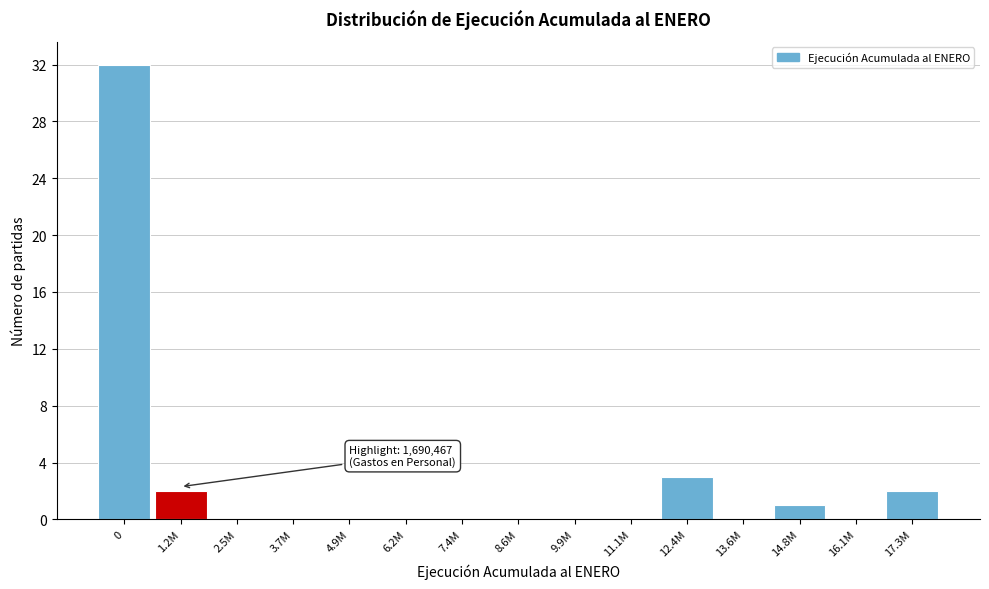

Reading right to left, extract all data points from this chart.

17.3M=2	16.1M=0	14.8M=1	13.6M=0	12.4M=3	11.1M=0	9.9M=0	8.6M=0	7.4M=0	6.2M=0	4.9M=0	3.7M=0	2.5M=0	1.2M=2	0=32